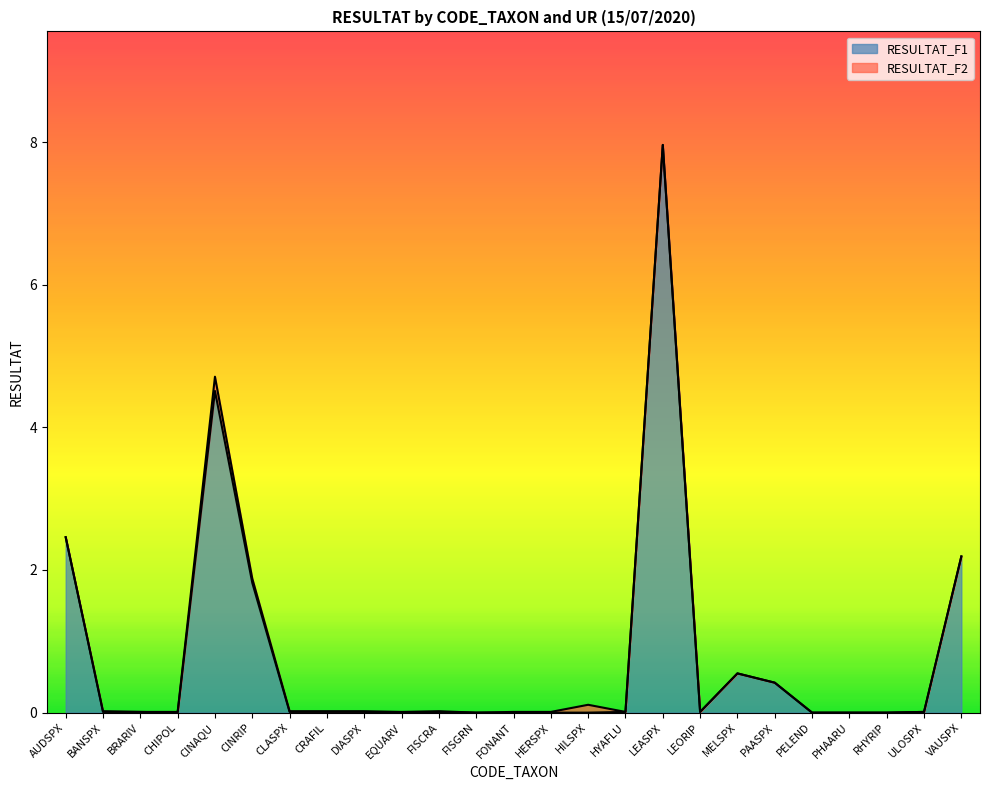

How many points are lower than both their immediate neighbors (excluding endpoints)?

3